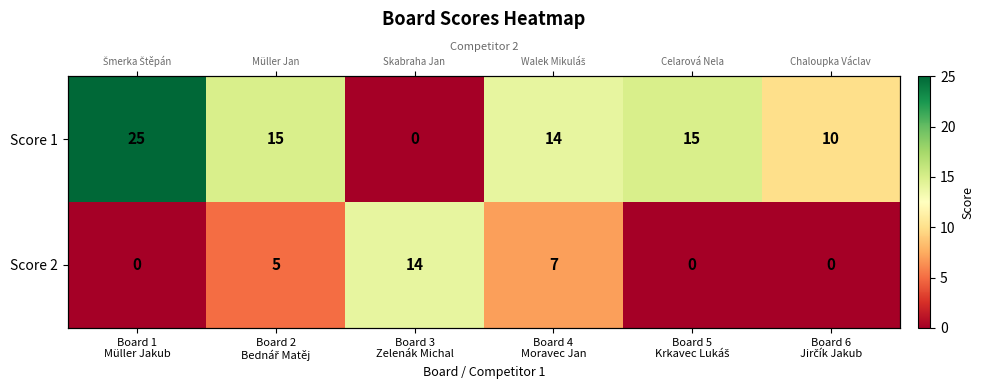

How many positive values does the Score 1 series have?

5